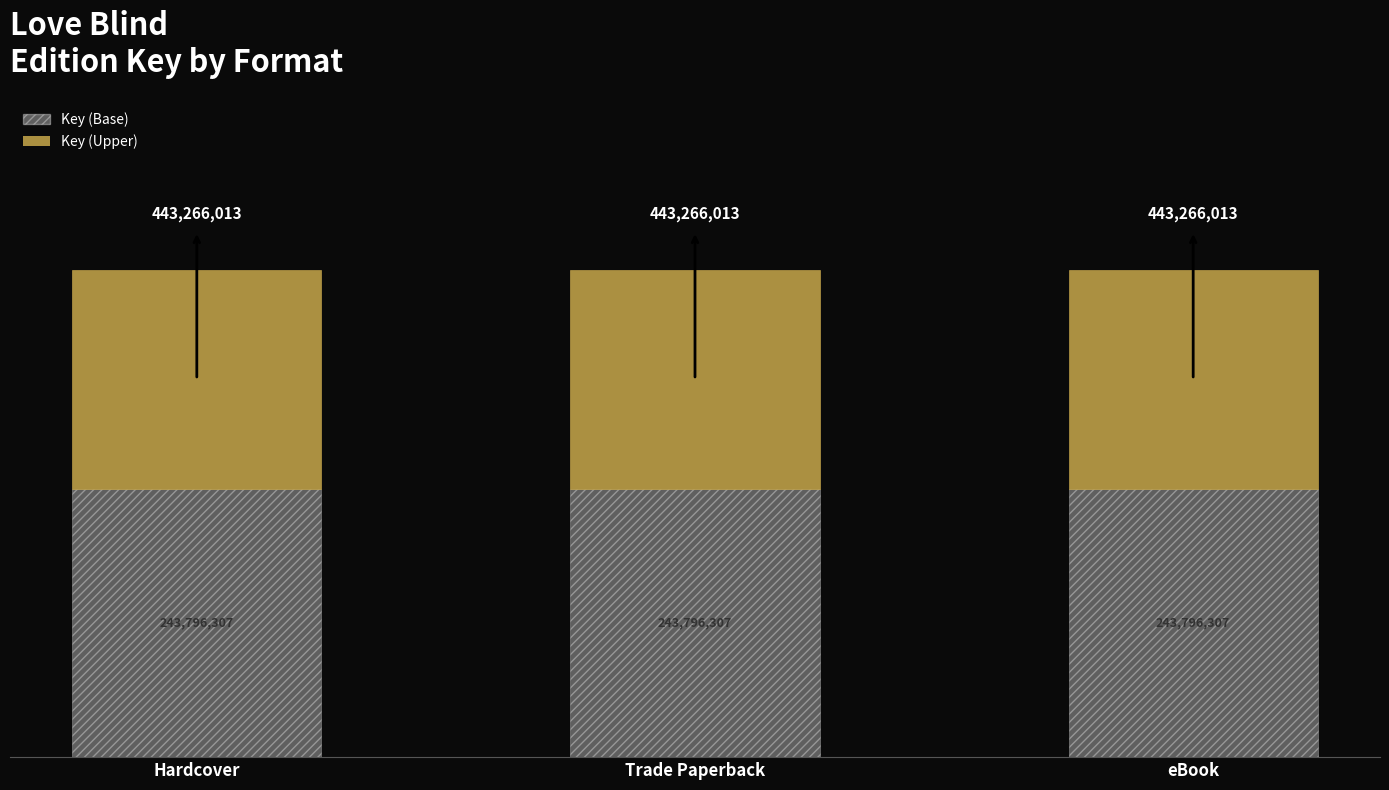

What is the total value across all series at eBook?

443266013.0